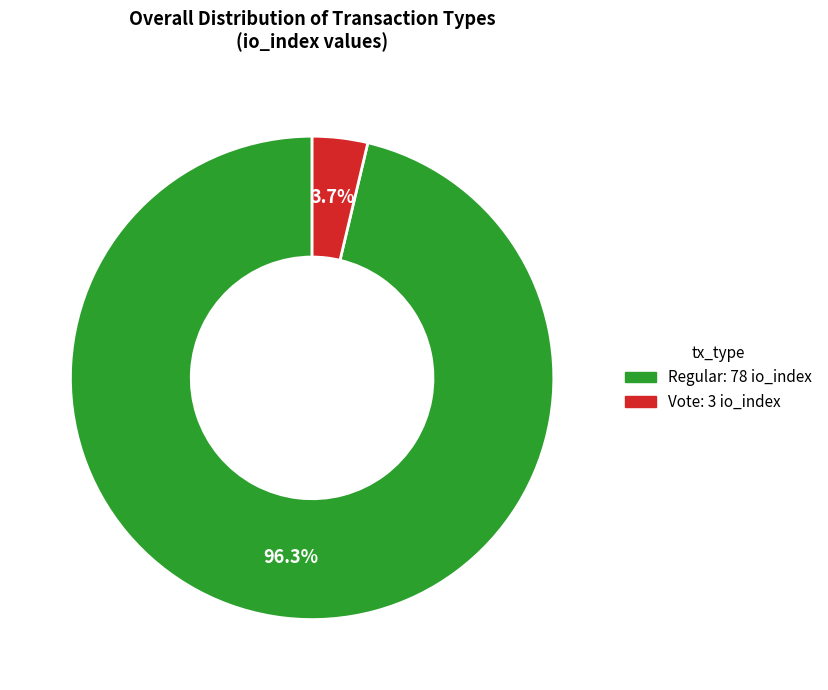

Is there a majority slice in this chart?

Yes